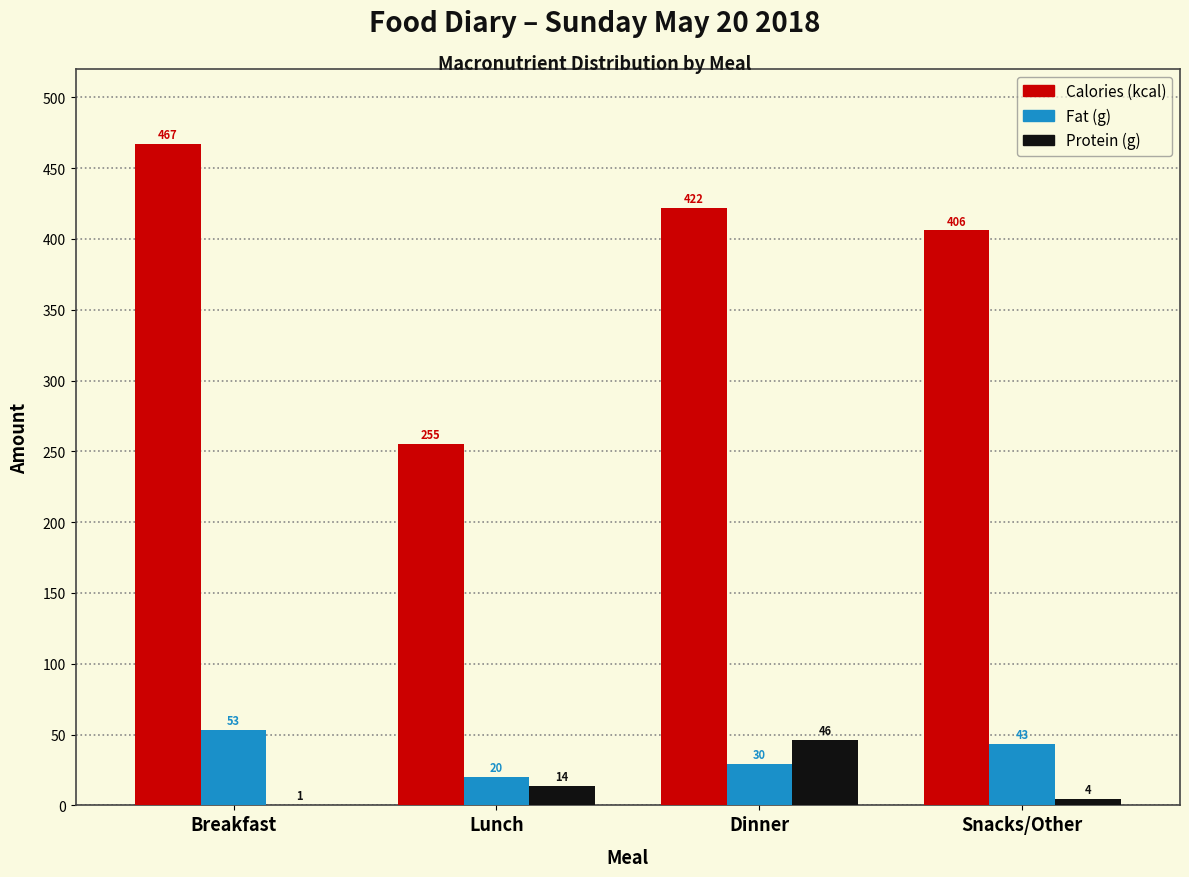

Read the Calories (kcal) value at Dinner.

422.0